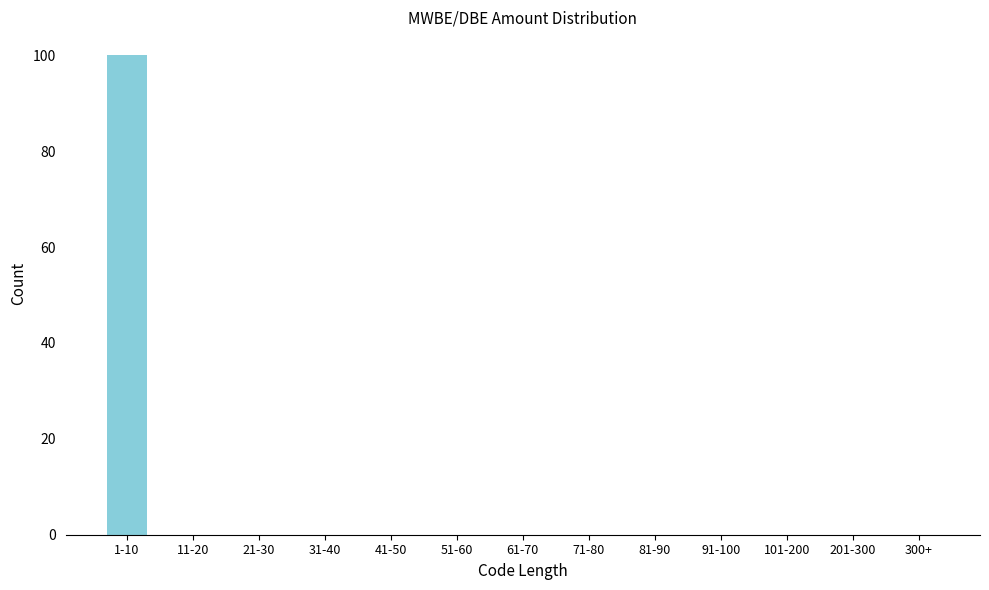

Reading left to right, list all the values displayed in this chart.

1-10=100	11-20=0	21-30=0	31-40=0	41-50=0	51-60=0	61-70=0	71-80=0	81-90=0	91-100=0	101-200=0	201-300=0	300+=0